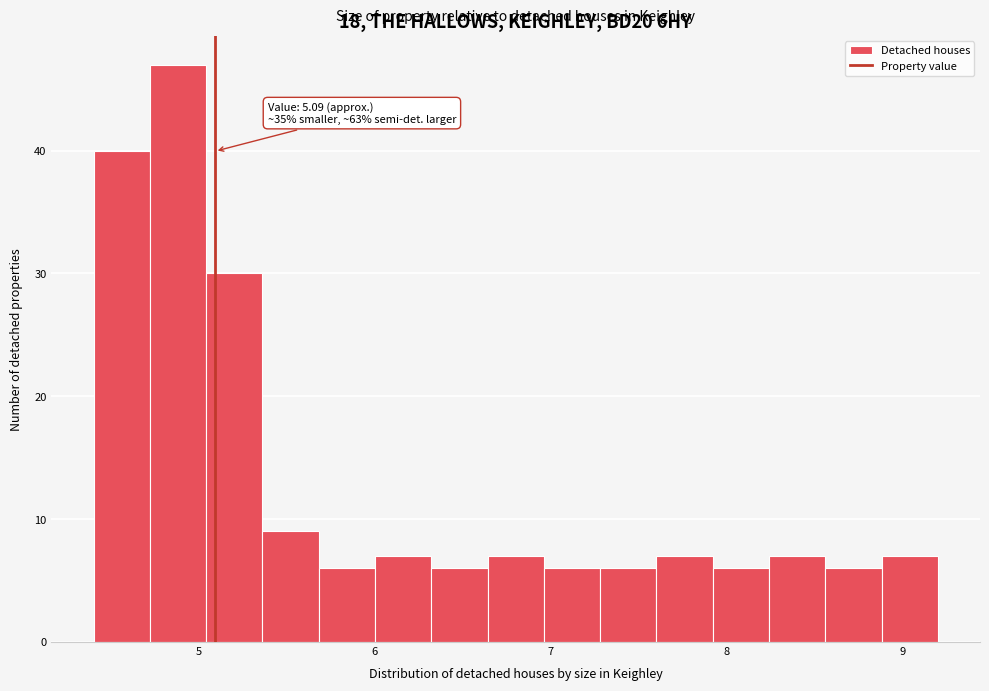

Read against the x-axis, roughly where is the centre of the tallest bar?

4.9